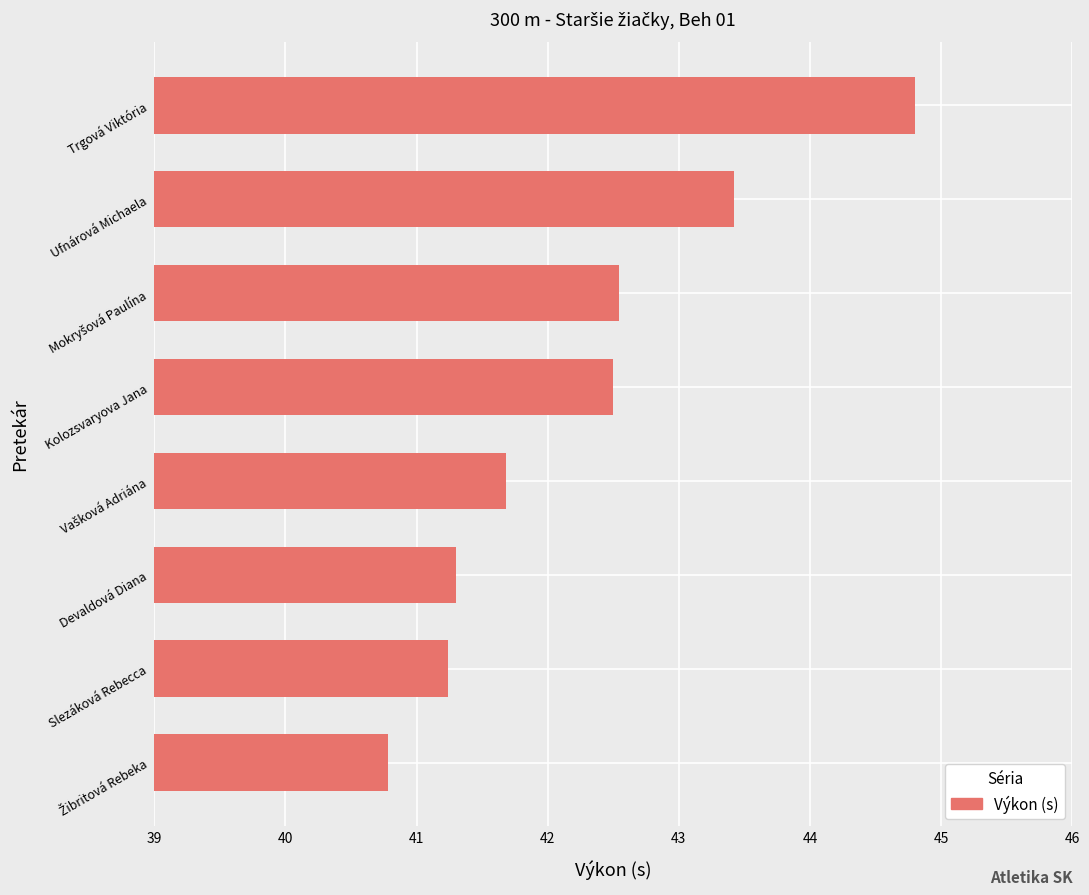

True or false: the data shows 0.9 at Kolozsvaryova Jana.

False